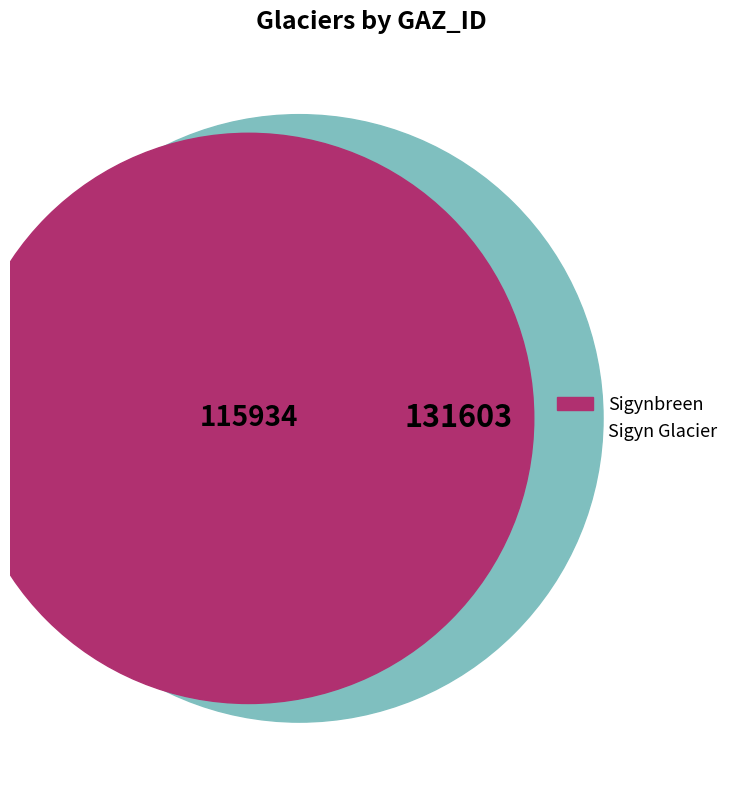

Rank the categories by value from lowest to highest.

Sigynbreen, Sigyn Glacier